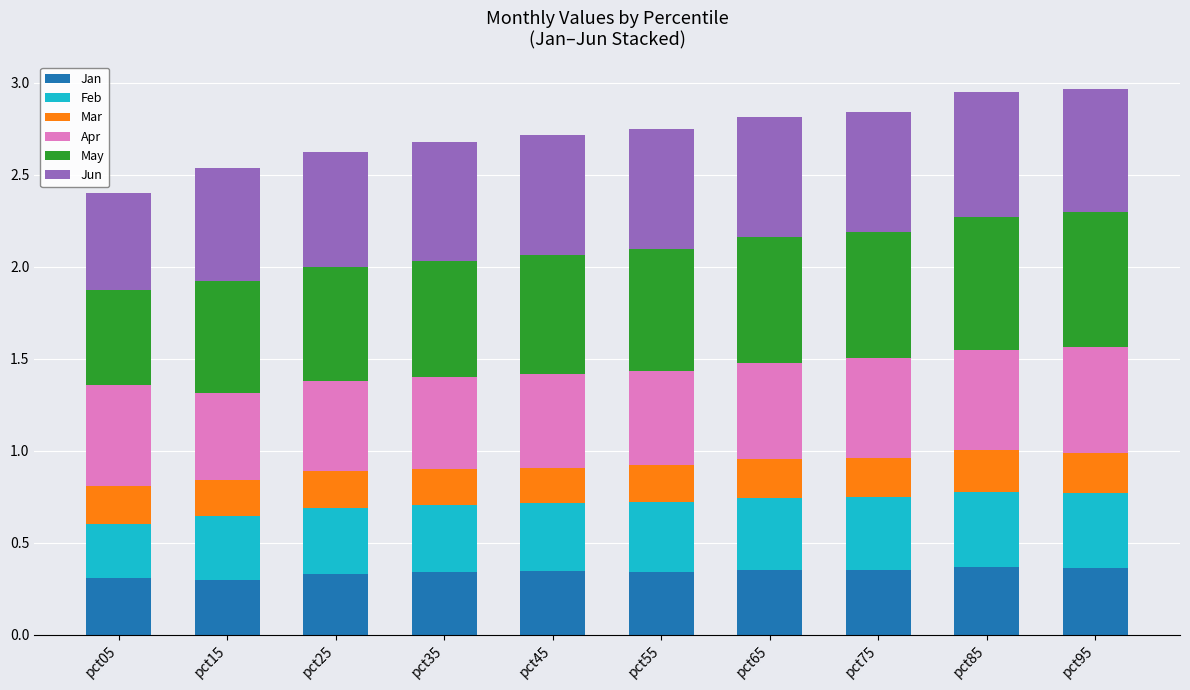

What is the sum of all Jan values?

3.4